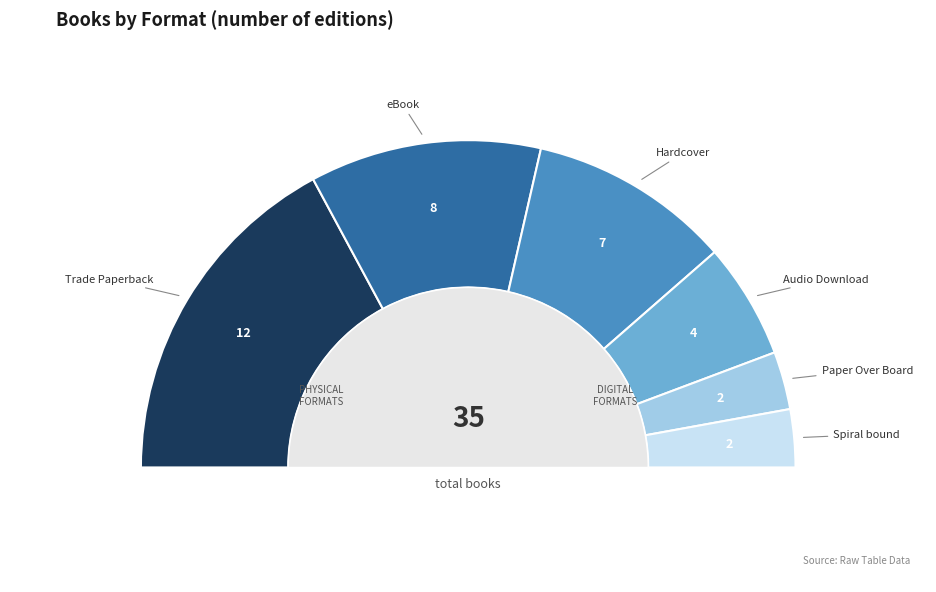

Between Trade Paperback and Paper Over Board, which is larger?

Trade Paperback